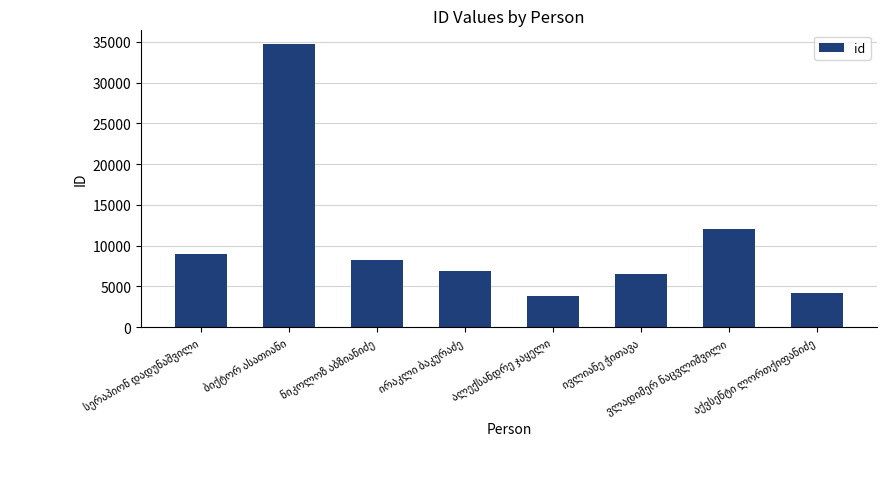

What is the difference between the maximum and minimum values?

30875